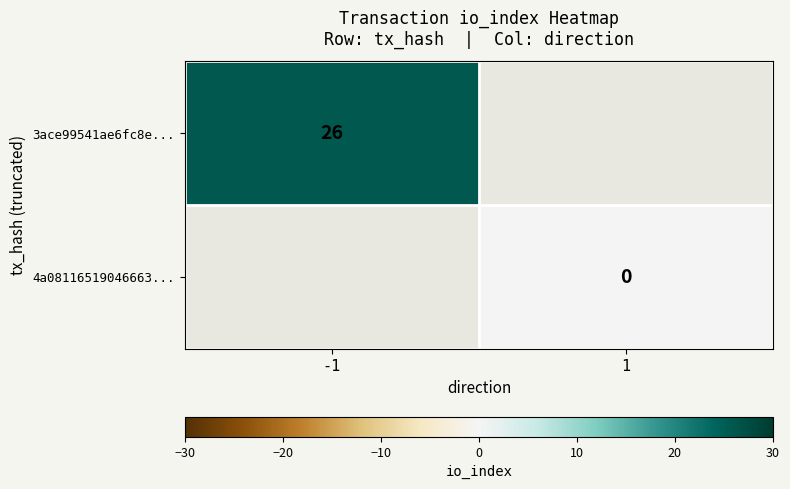

True or false: 3ace99541ae6fc8e... has a value of 11 at -1.

False